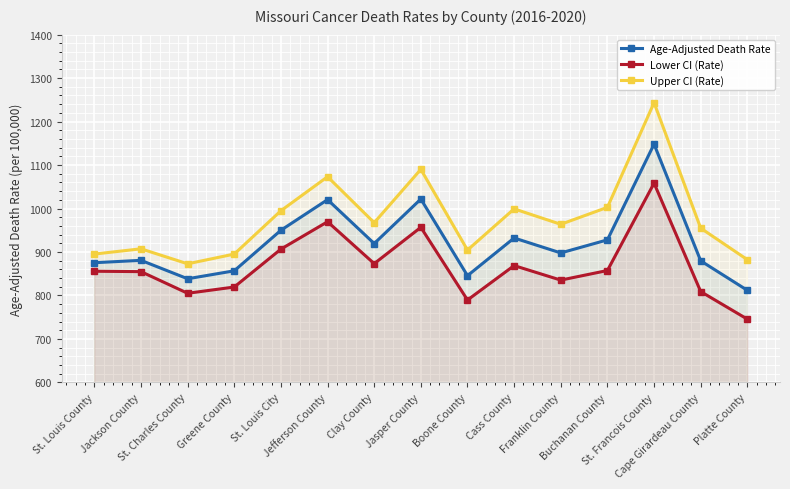

At which label does Upper CI (Rate) first exceed 963?

St. Louis City